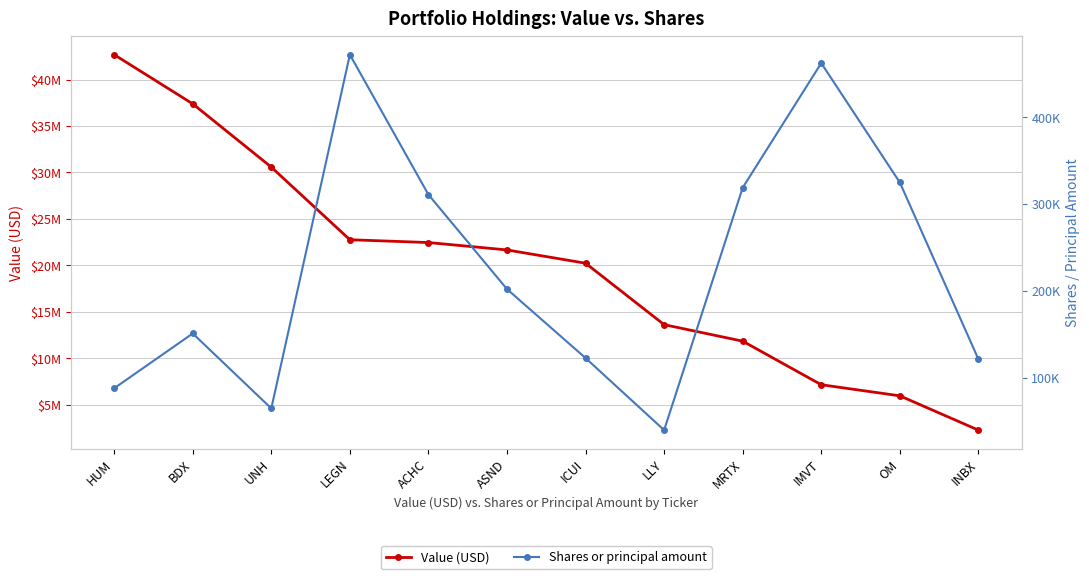

True or false: Shares or principal amount has more than 0 interior local peaks.

True